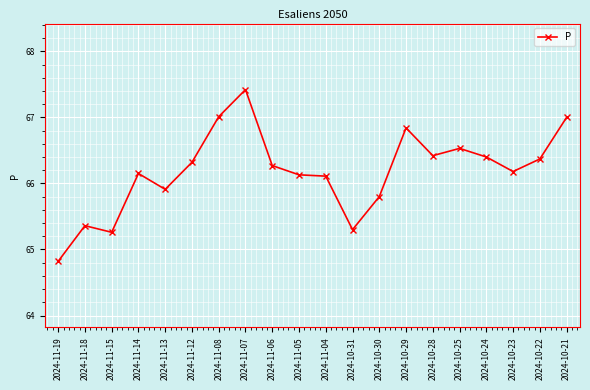

What is the value of the 3rd point from the left?

65.3